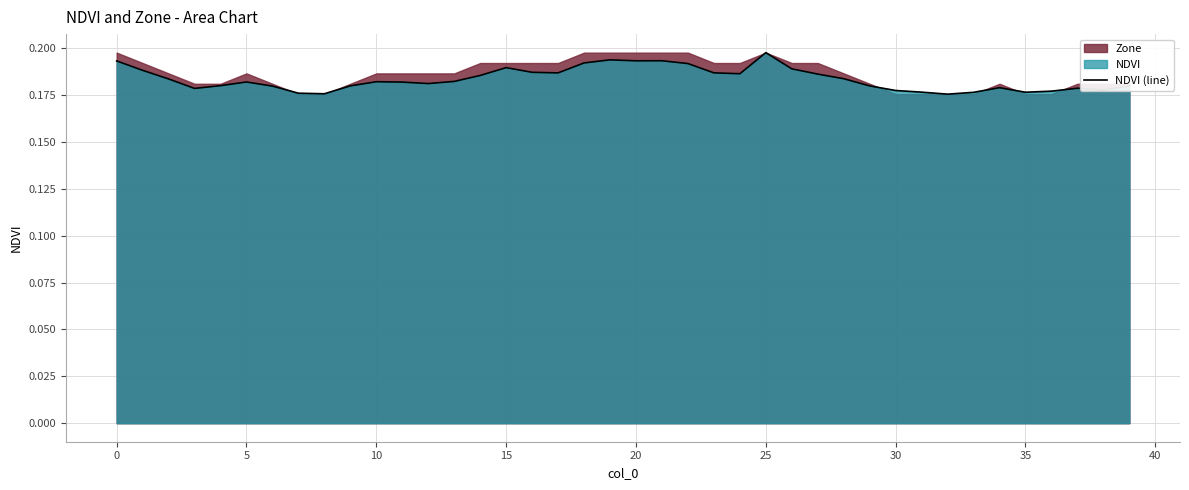

How many points are lower than both their immediate neighbors (excluding endpoints)?

9